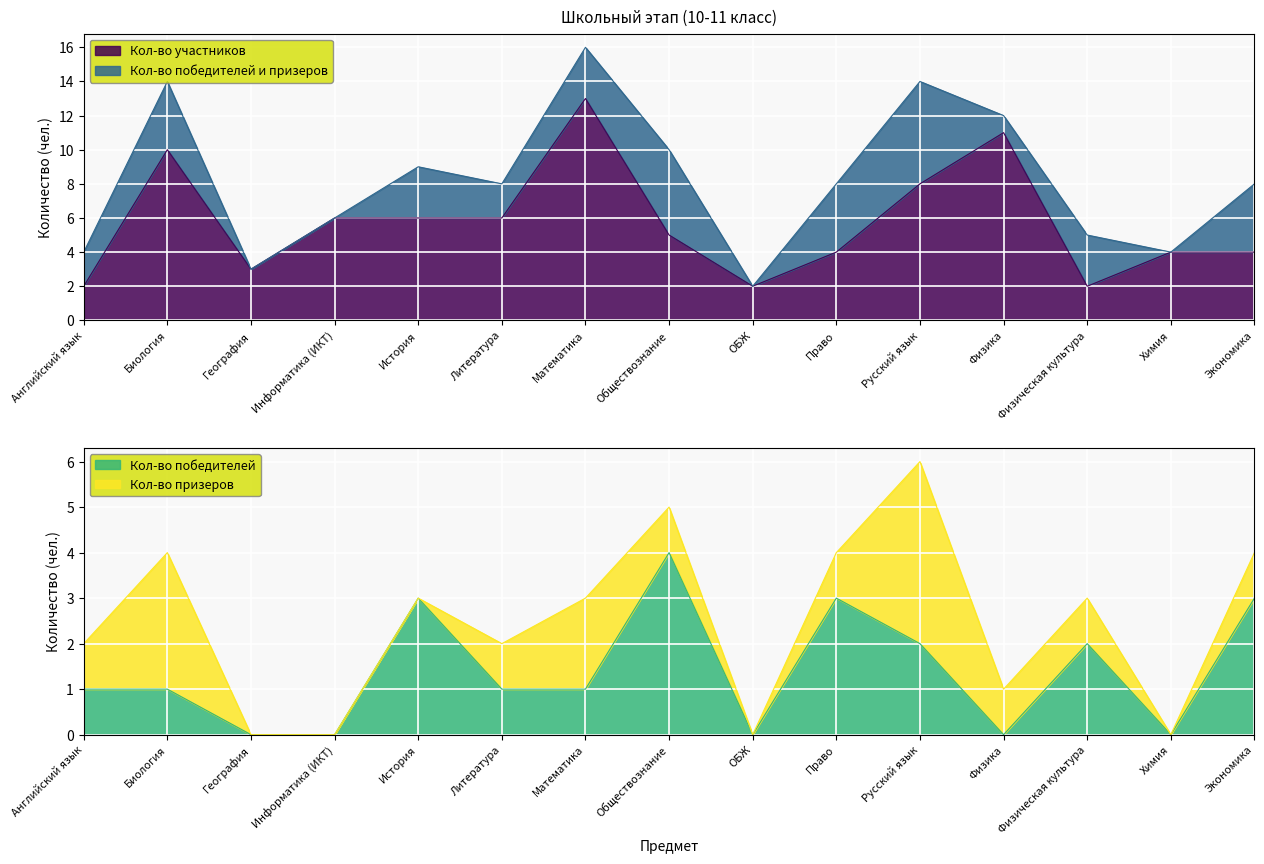

The Кол-во победителей series shows 2 at География. True or false?

False